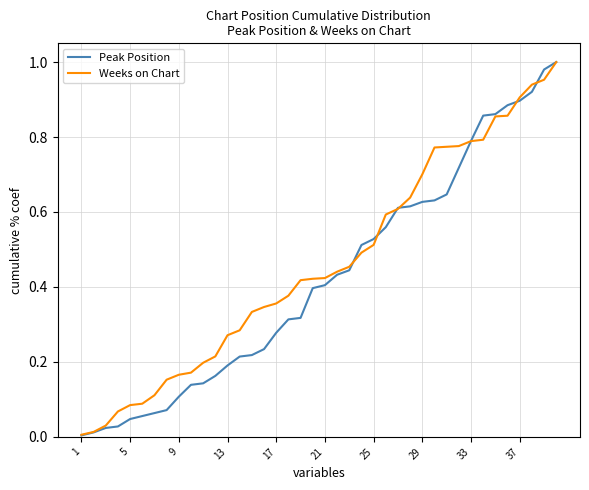

How many lines are shown in the chart?

2